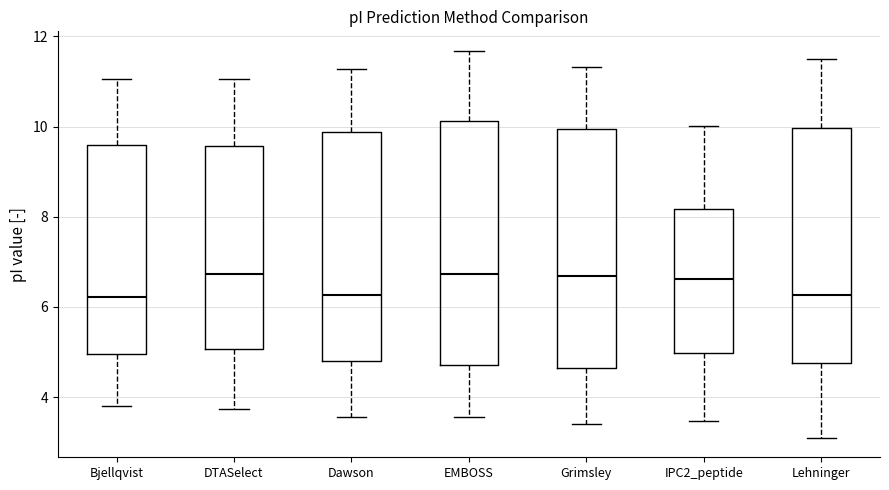

Where does the lower whisker of the box for EMBOSS end on the y-axis? The values are not printed on the chart, so give them approximately, as read against the axis.

3.6